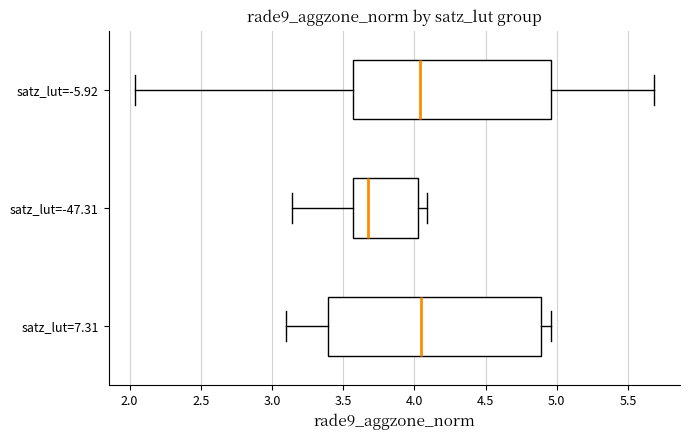

Reading bottom to top, transcribe this box plot: for each box, give where its median line is, the range the box spans, and where its two whiskers end, as read against the x-axis. The values are not printed on the chart, so give them approximately, as read against the axis.

satz_lut=7.31: median 4.05, box 3.40 to 4.90, whiskers 3.10 to 4.95
satz_lut=-47.31: median 3.65, box 3.55 to 4.00, whiskers 3.15 to 4.10
satz_lut=-5.92: median 4.05, box 3.55 to 4.95, whiskers 2.05 to 5.70